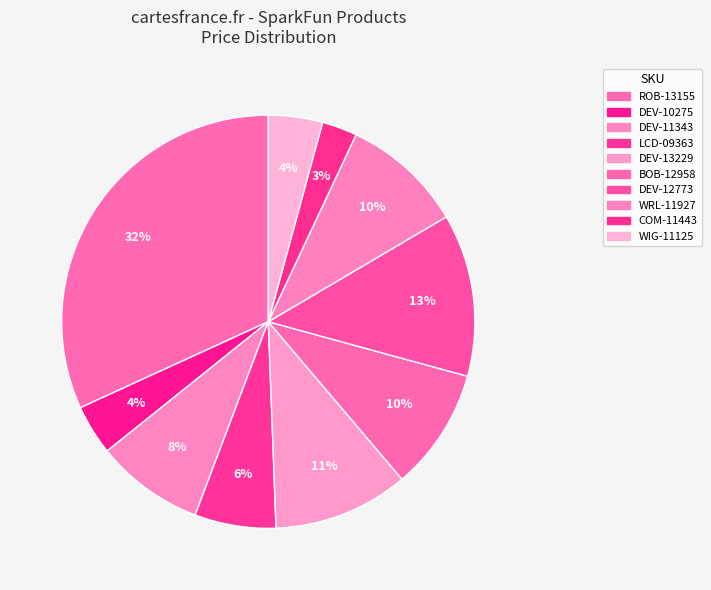

To the nearest percent, what is the difference between the WIG-11125 and DEV-13229 slice percentages?

6%